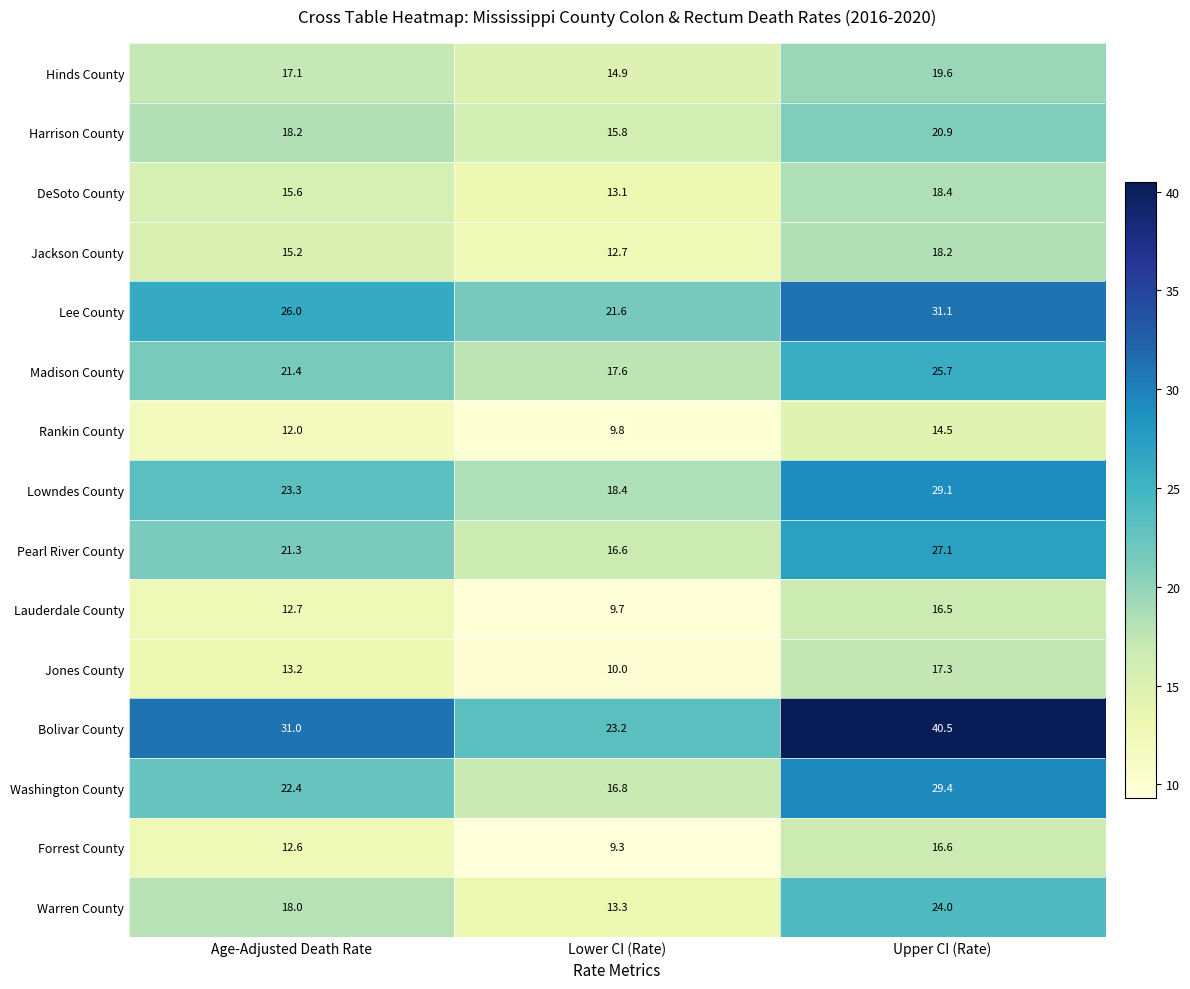

At which label is Lowndes County closest to 23?

Age-Adjusted Death Rate